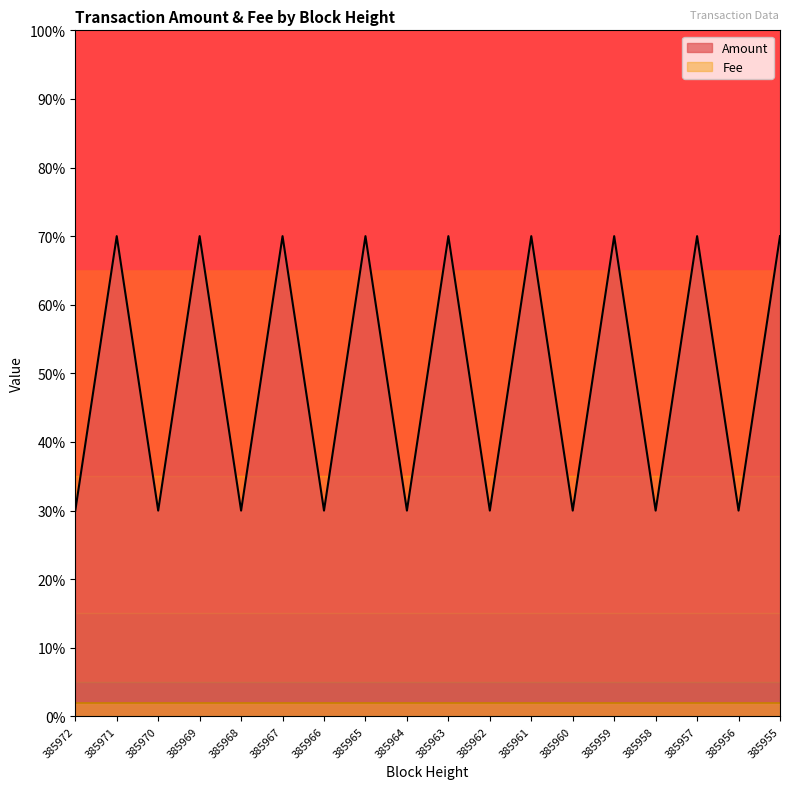

Rank the categories by value from lowest to highest.

385972, 385970, 385968, 385966, 385964, 385962, 385960, 385958, 385956, 385971, 385969, 385967, 385965, 385963, 385961, 385959, 385957, 385955